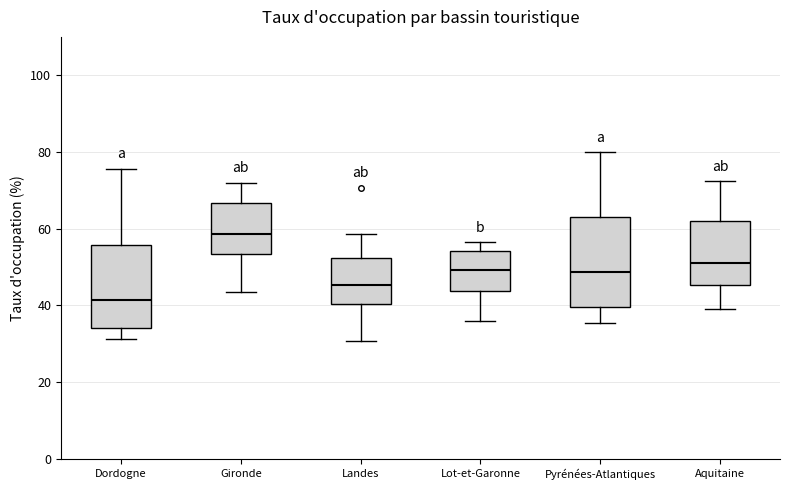

Which box has the lowest median line?

Dordogne